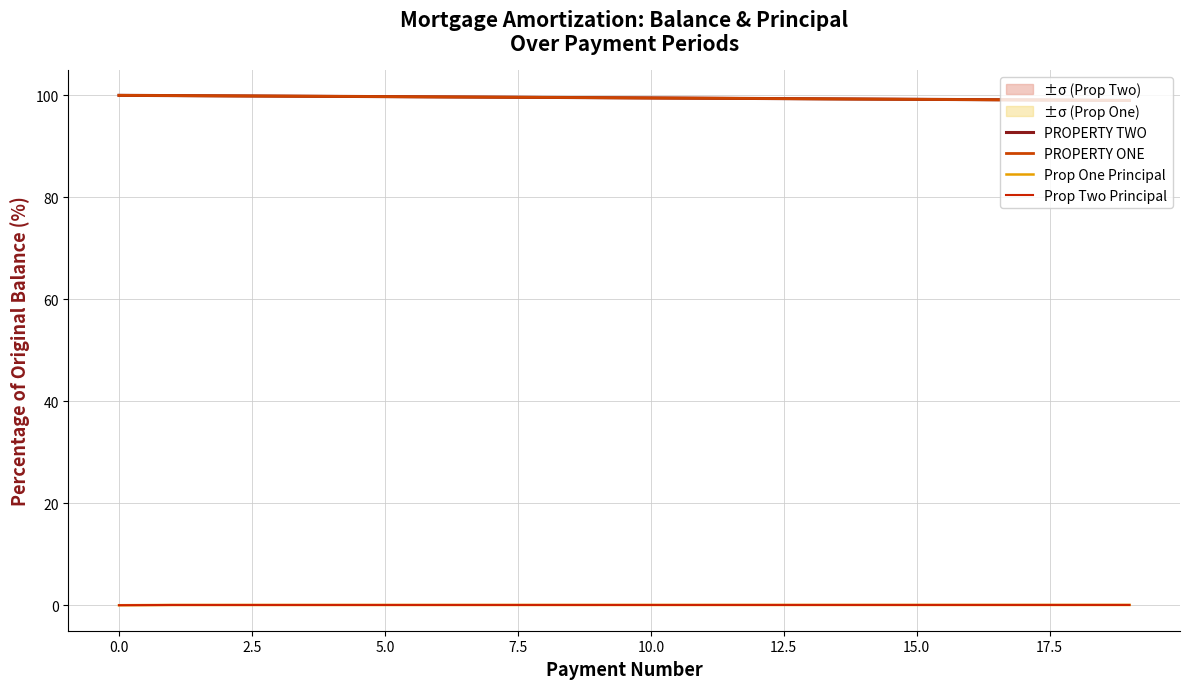

Reading left to right, extract all data points from this chart.

PROPERTY TWO: 100.0	100.0	99.9	99.9	99.8	99.8	99.7	99.6	99.6	99.5	99.5	99.4	99.4	99.3	99.3	99.2	99.2	99.1	99.1	99.0
PROPERTY ONE: 100.0	100.0	99.9	99.9	99.8	99.8	99.7	99.6	99.6	99.5	99.5	99.4	99.4	99.3	99.3	99.2	99.2	99.1	99.1	99.0
Prop One Principal: 0.0	0.0	0.0	0.0	0.1	0.1	0.1	0.1	0.1	0.1	0.1	0.1	0.1	0.1	0.1	0.1	0.1	0.1	0.1	0.1
Prop Two Principal: 0.0	0.0	0.0	0.0	0.1	0.1	0.1	0.1	0.1	0.1	0.1	0.1	0.1	0.1	0.1	0.1	0.1	0.1	0.1	0.1